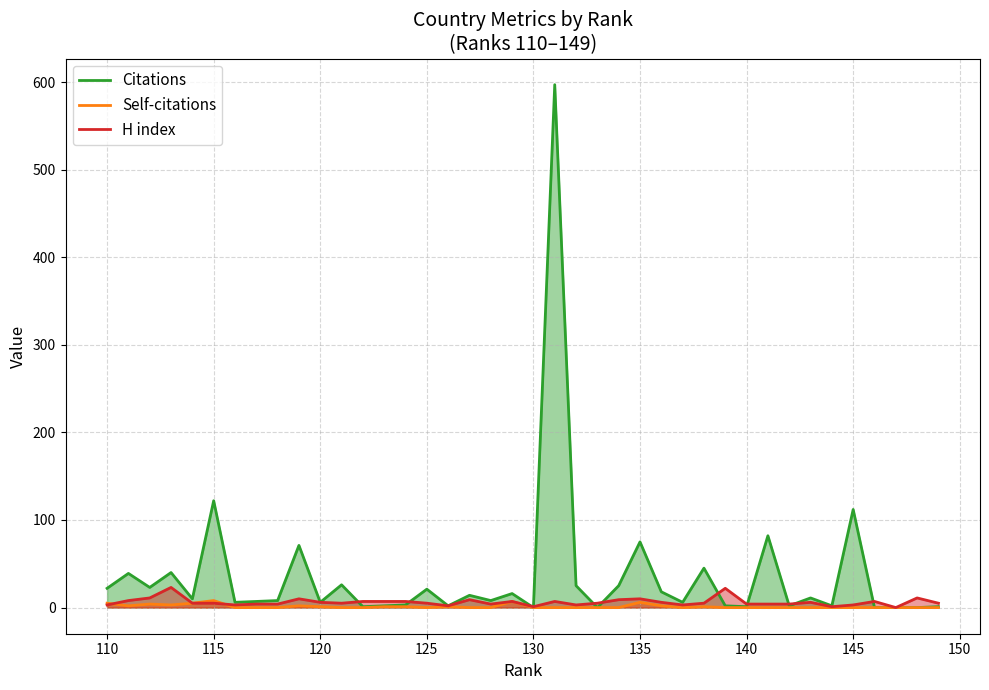

Which series has the widest spread of values?

Citations